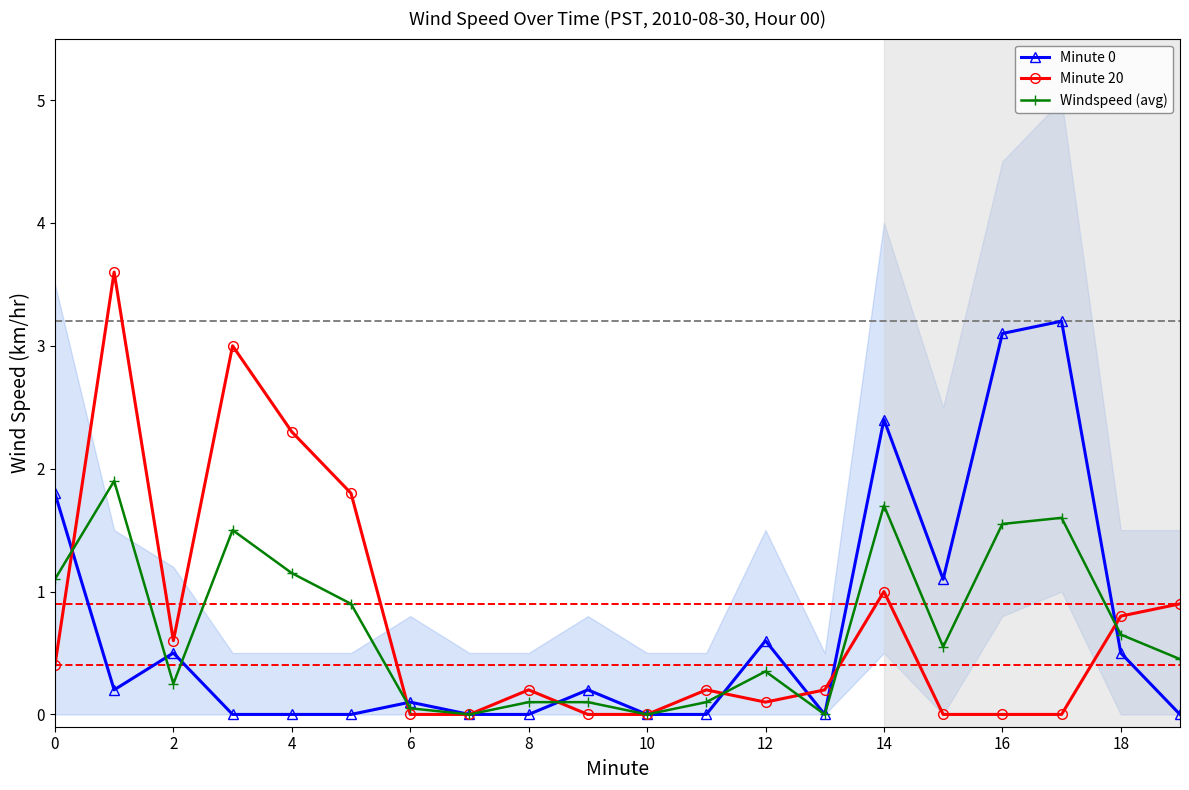

At which category does Minute 20 reach its first local valley?

2